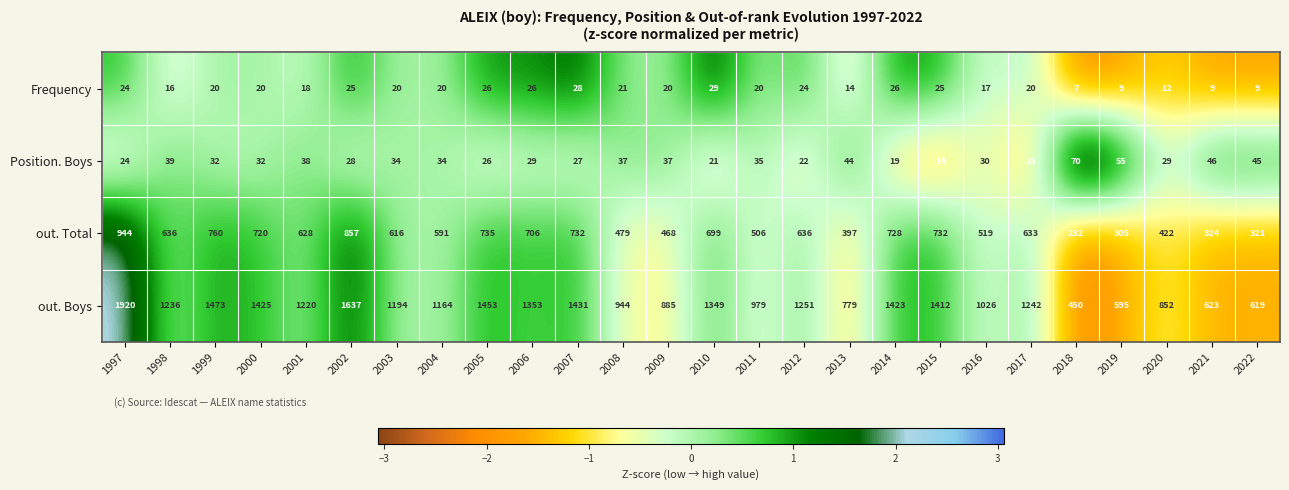

What is the total value across all series at 2009?

1410